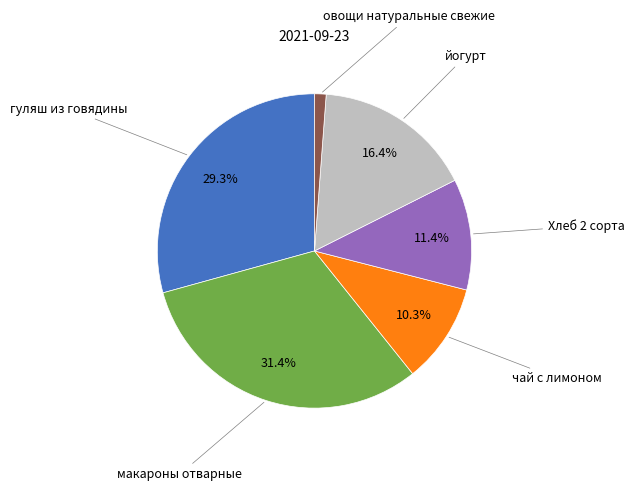

What percentage is the Хлеб 2 сорта slice, to the nearest percent?

11%